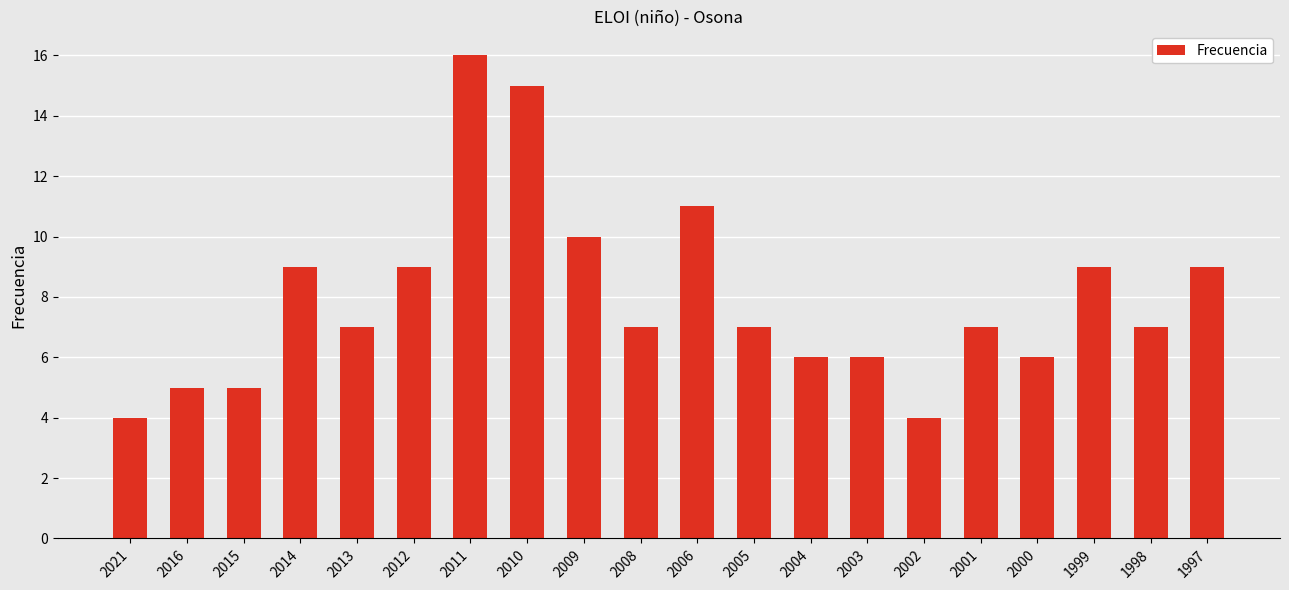

Reading left to right, transcribe all the data shown in this chart.

2021=4	2016=5	2015=5	2014=9	2013=7	2012=9	2011=16	2010=15	2009=10	2008=7	2006=11	2005=7	2004=6	2003=6	2002=4	2001=7	2000=6	1999=9	1998=7	1997=9